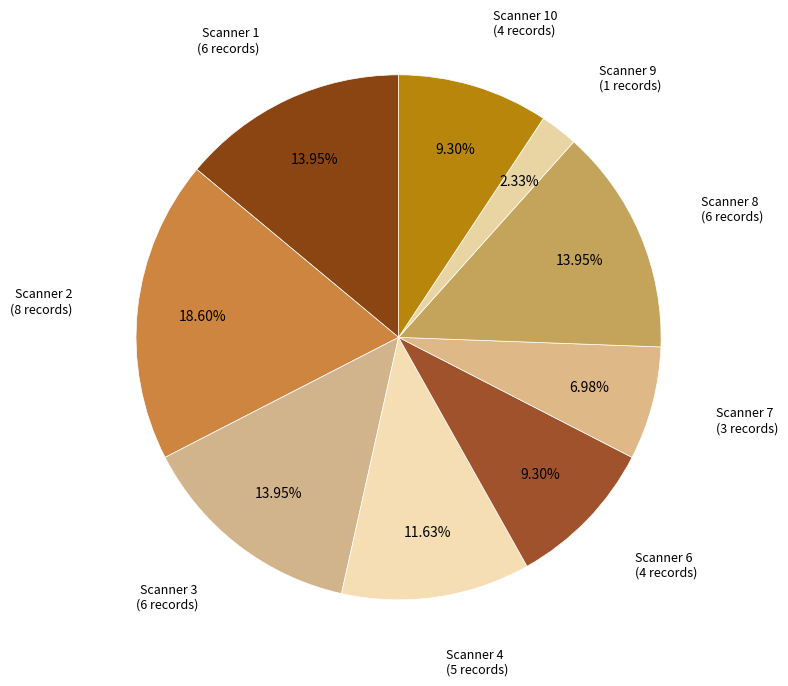

Is Scanner 6 the majority of the pie?

No